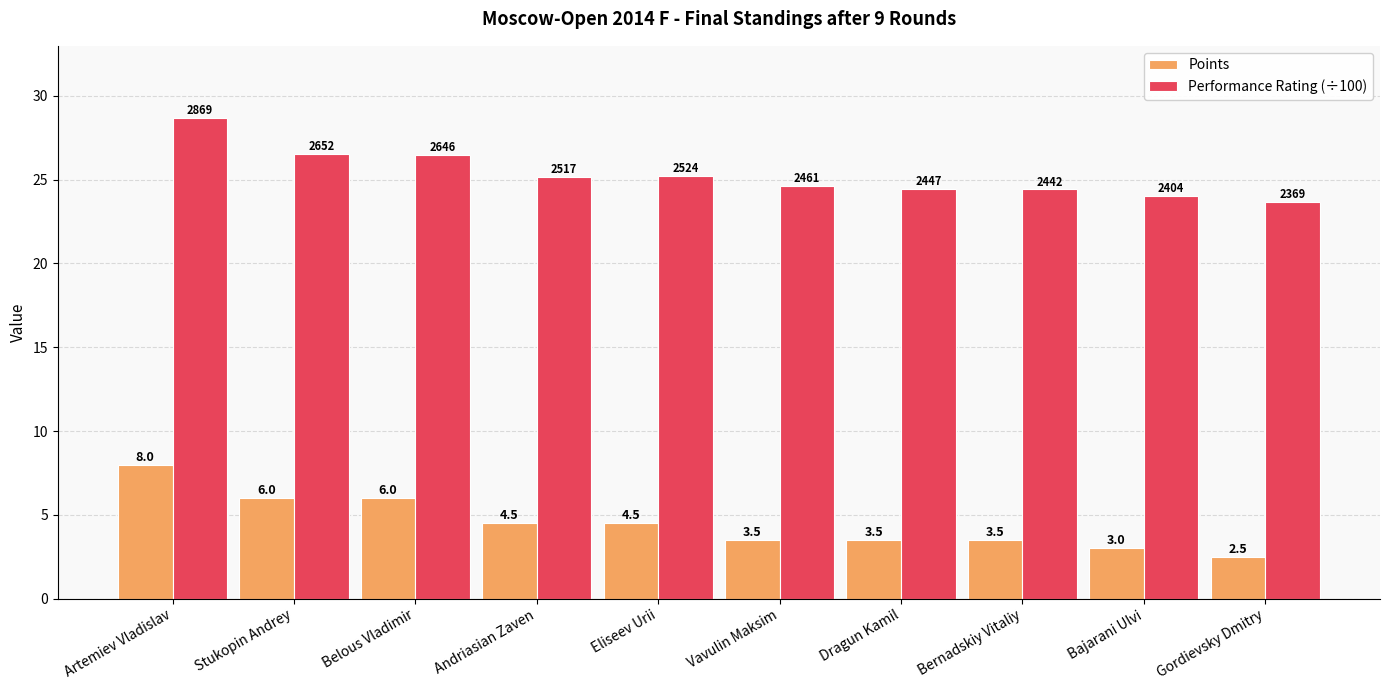

At which label does Points first exceed 4?

Artemiev Vladislav